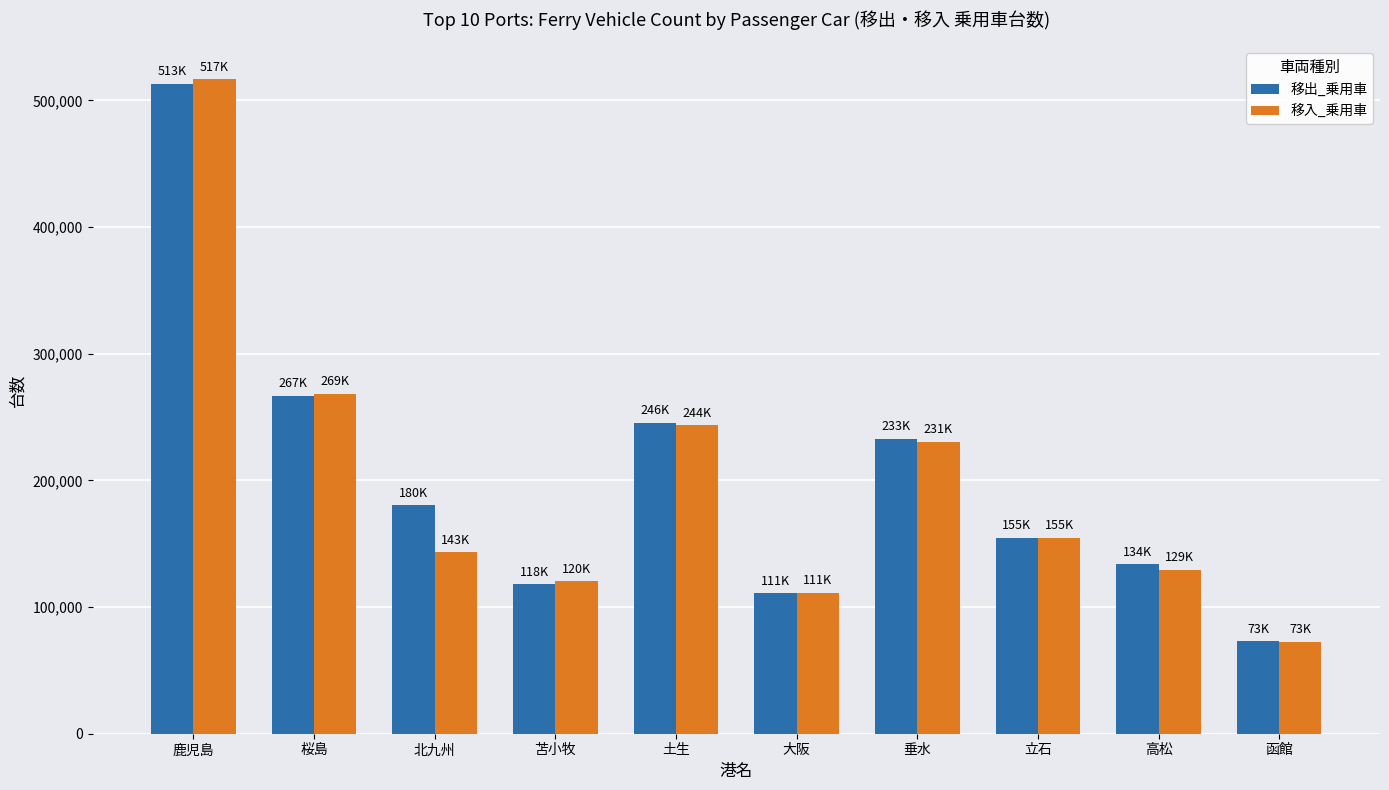

What is the value of the 移入_乗用車 bar at the 8th from the left?

154627